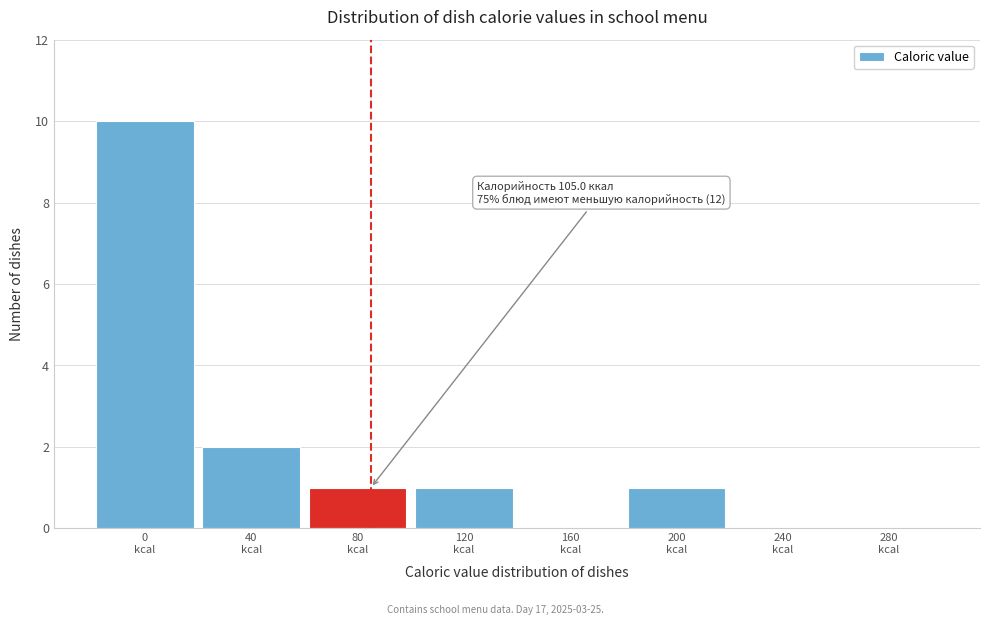

What is the sum of all values?

15